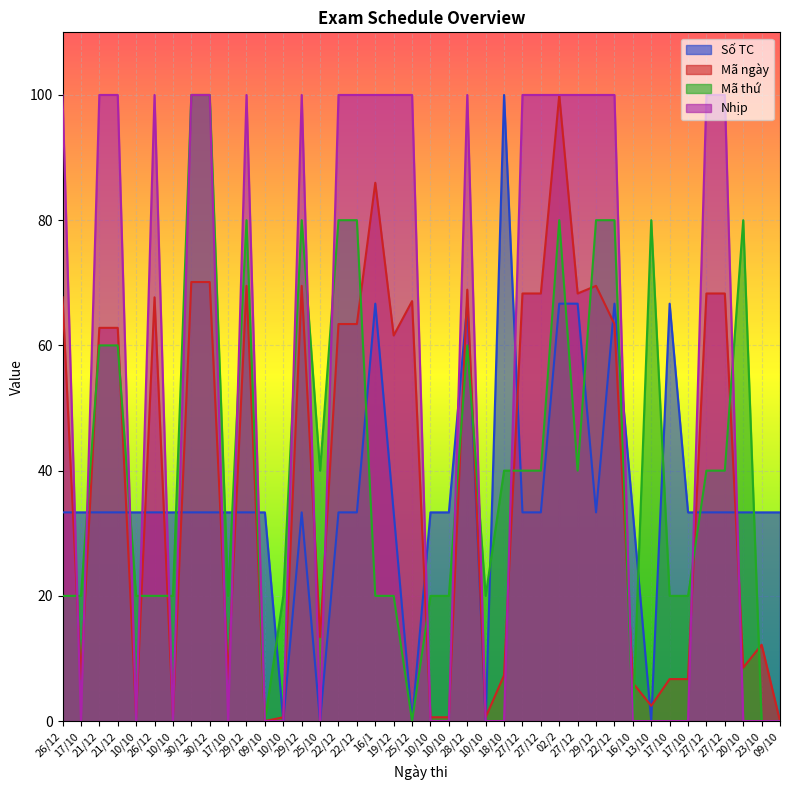

Reading left to right, what are all the values shown in this chart?

Số TC: 26/12=33.3	17/10=33.3	21/12=33.3	21/12=33.3	10/10=33.3	26/12=33.3	10/10=33.3	30/12=33.3	30/12=33.3	17/10=33.3	29/12=33.3	09/10=33.3	10/10=0.0	29/12=33.3	25/10=0.0	22/12=33.3	22/12=33.3	16/1=66.7	19/12=33.3	25/12=0.0	10/10=33.3	10/10=33.3	28/12=66.7	10/10=0.0	18/10=100.0	27/12=33.3	27/12=33.3	02/2=66.7	27/12=66.7	29/12=33.3	22/12=66.7	16/10=33.3	13/10=0.0	17/10=66.7	17/10=33.3	27/12=33.3	27/12=33.3	20/10=33.3	23/10=33.3	09/10=33.3
Mã ngày: 26/12=67.7	17/10=6.7	21/12=62.8	21/12=62.8	10/10=0.6	26/12=67.7	10/10=0.6	30/12=70.1	30/12=70.1	17/10=6.7	29/12=69.5	09/10=0.0	10/10=0.6	29/12=69.5	25/10=13.4	22/12=63.4	22/12=63.4	16/1=86.0	19/12=61.6	25/12=67.1	10/10=0.6	10/10=0.6	28/12=68.9	10/10=0.6	18/10=7.3	27/12=68.3	27/12=68.3	02/2=100.0	27/12=68.3	29/12=69.5	22/12=63.4	16/10=6.1	13/10=2.4	17/10=6.7	17/10=6.7	27/12=68.3	27/12=68.3	20/10=8.5	23/10=12.2	09/10=0.0
Mã thứ: 26/12=20.0	17/10=20.0	21/12=60.0	21/12=60.0	10/10=20.0	26/12=20.0	10/10=20.0	30/12=100.0	30/12=100.0	17/10=20.0	29/12=80.0	09/10=0.0	10/10=20.0	29/12=80.0	25/10=40.0	22/12=80.0	22/12=80.0	16/1=20.0	19/12=20.0	25/12=0.0	10/10=20.0	10/10=20.0	28/12=60.0	10/10=20.0	18/10=40.0	27/12=40.0	27/12=40.0	02/2=80.0	27/12=40.0	29/12=80.0	22/12=80.0	16/10=0.0	13/10=80.0	17/10=20.0	17/10=20.0	27/12=40.0	27/12=40.0	20/10=80.0	23/10=0.0	09/10=0.0
Nhịp: 26/12=100.0	17/10=0.0	21/12=100.0	21/12=100.0	10/10=0.0	26/12=100.0	10/10=0.0	30/12=100.0	30/12=100.0	17/10=0.0	29/12=100.0	09/10=0.0	10/10=0.0	29/12=100.0	25/10=0.0	22/12=100.0	22/12=100.0	16/1=100.0	19/12=100.0	25/12=100.0	10/10=0.0	10/10=0.0	28/12=100.0	10/10=0.0	18/10=0.0	27/12=100.0	27/12=100.0	02/2=100.0	27/12=100.0	29/12=100.0	22/12=100.0	16/10=0.0	13/10=0.0	17/10=0.0	17/10=0.0	27/12=100.0	27/12=100.0	20/10=0.0	23/10=0.0	09/10=0.0